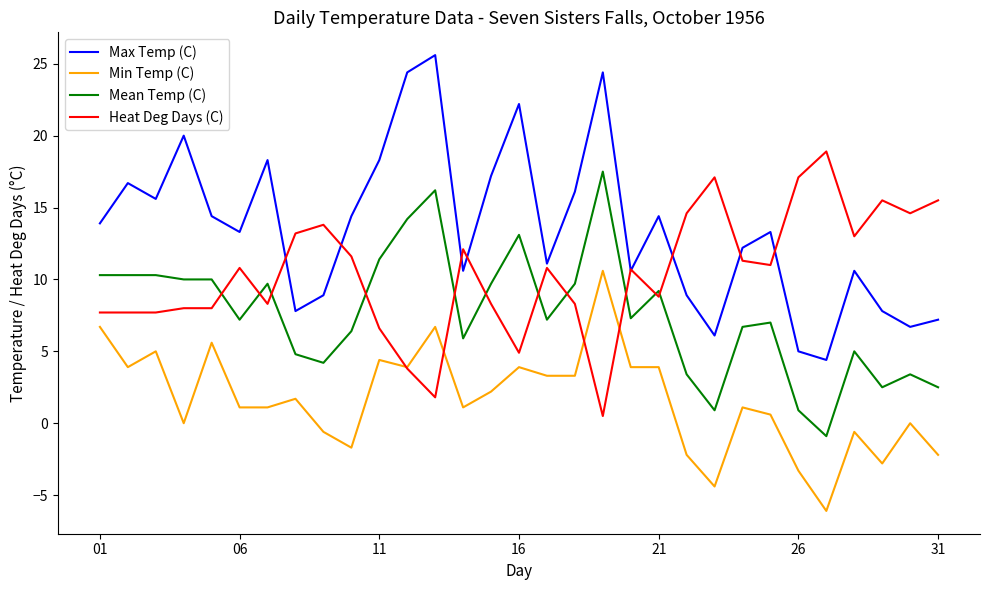

Which series has the widest spread of values?

Max Temp (C)